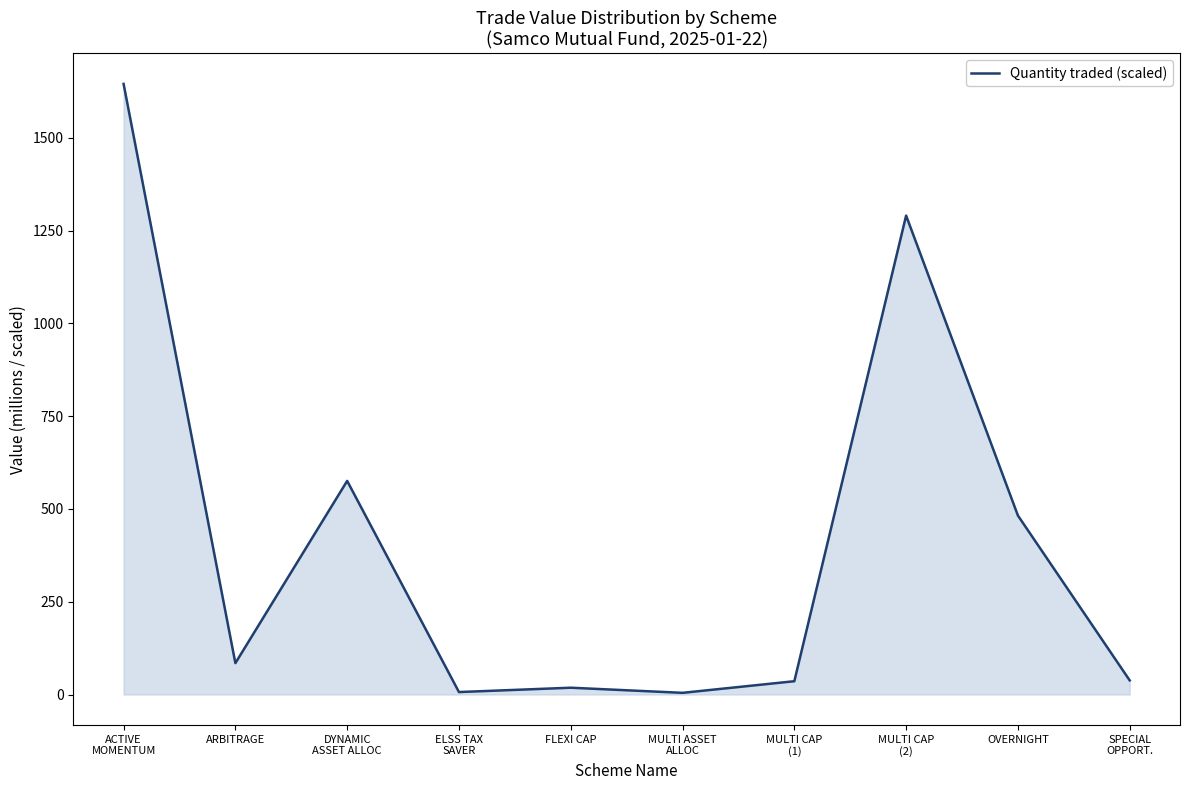

What is the smallest value displayed?

4.5